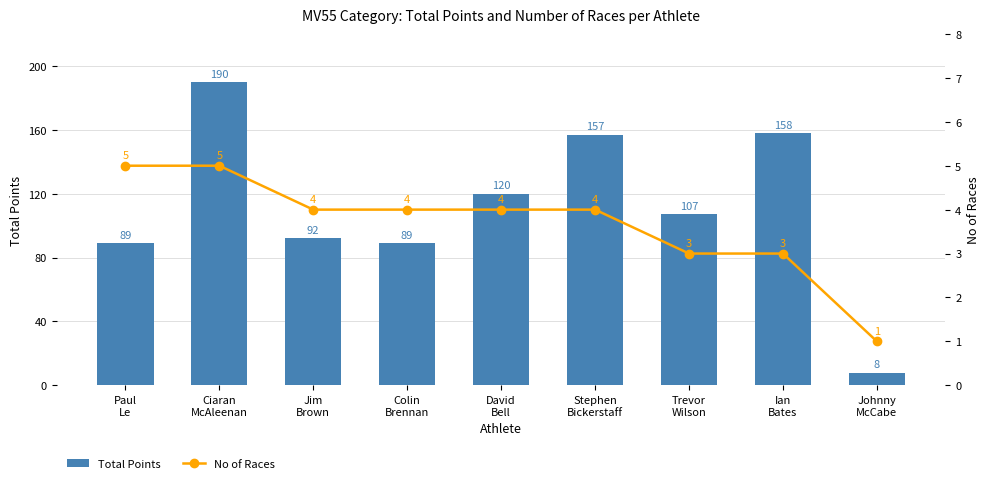

Rank the categories by No of Races value from highest to lowest.

Paul
Le, Ciaran
McAleenan, Jim
Brown, Colin
Brennan, David
Bell, Stephen
Bickerstaff, Trevor
Wilson, Ian
Bates, Johnny
McCabe